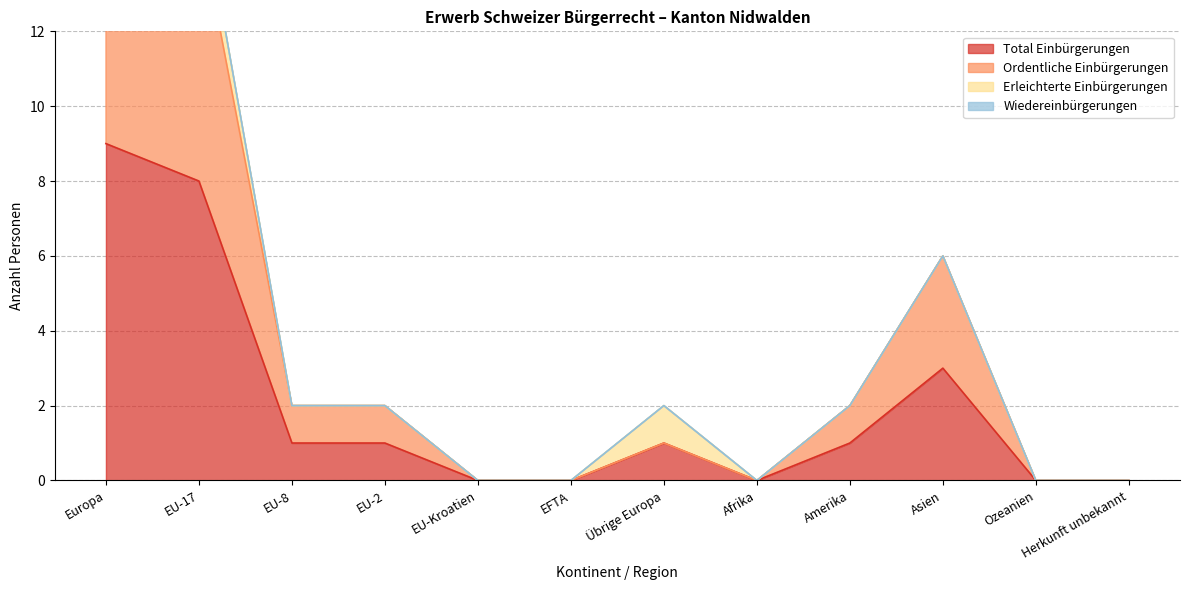

What is the maximum value for Total Einbürgerungen?

9